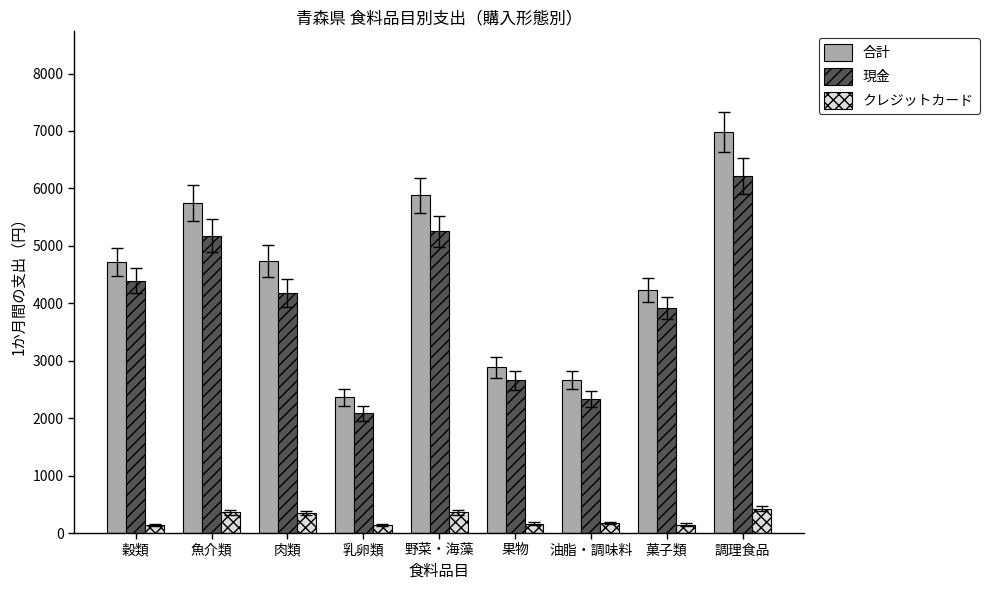

List the labels in order of 現金 value, largest first.

調理食品, 野菜・海藻, 魚介類, 穀類, 肉類, 菓子類, 果物, 油脂・調味料, 乳卵類